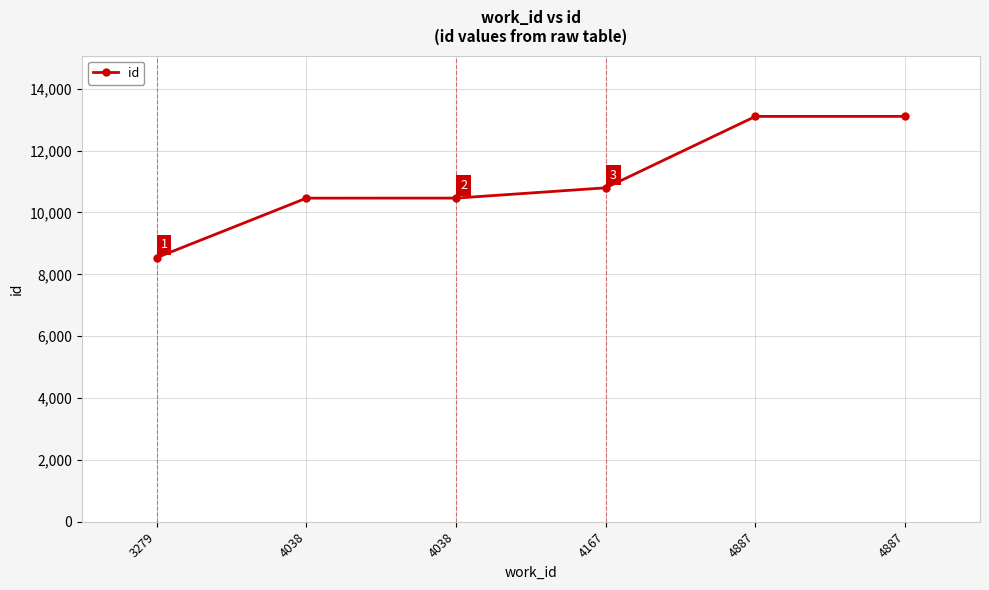

Reading left to right, transcribe all the data shown in this chart.

3279=8540	4038=10463	4038=10464	4167=10797	4887=13106	4887=13107